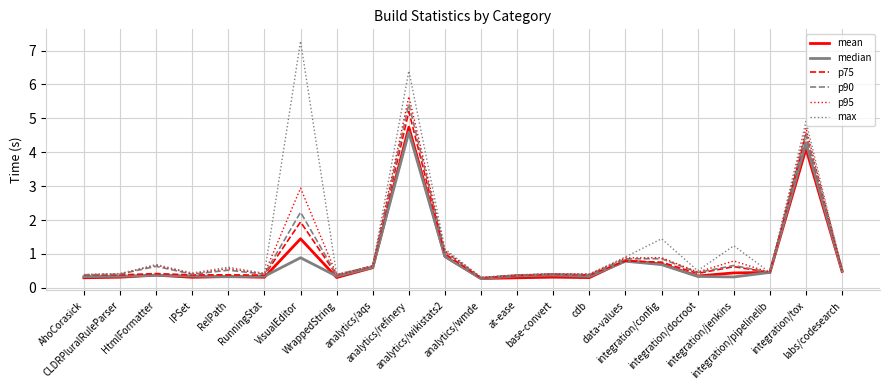

Which series changed the most between VisualEditor and analytics/refinery?

median